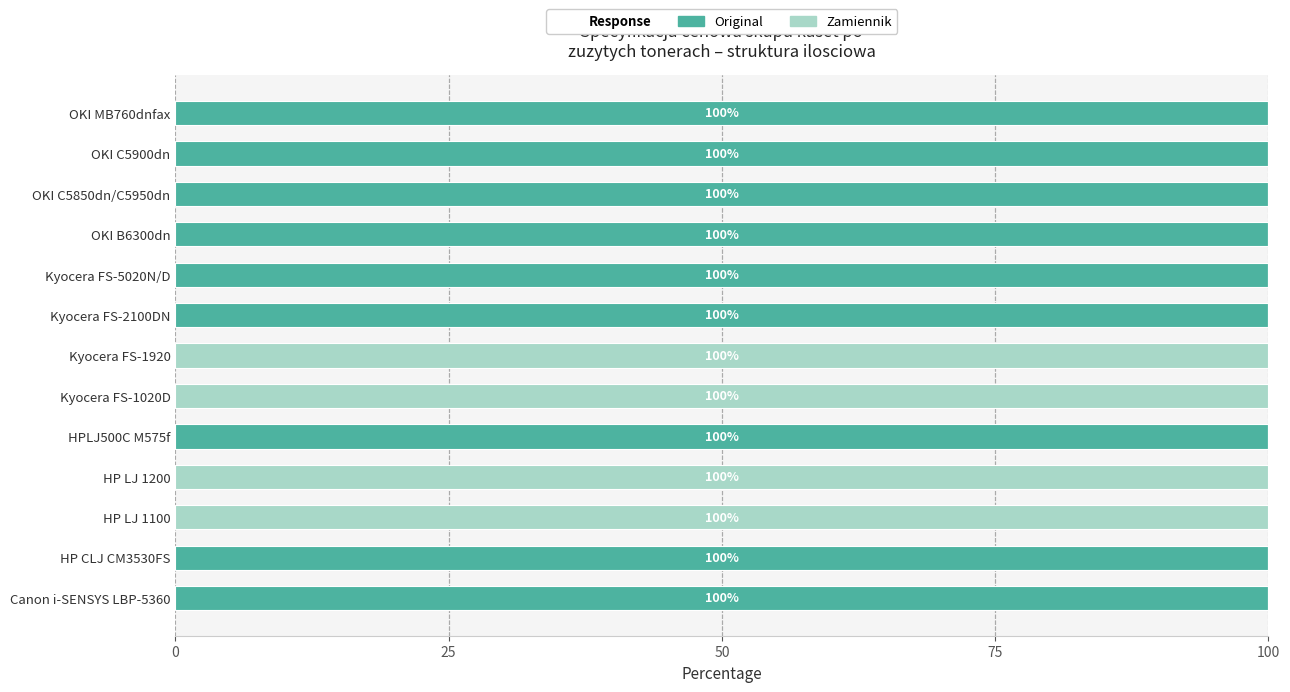

What is the maximum value for Original?

100